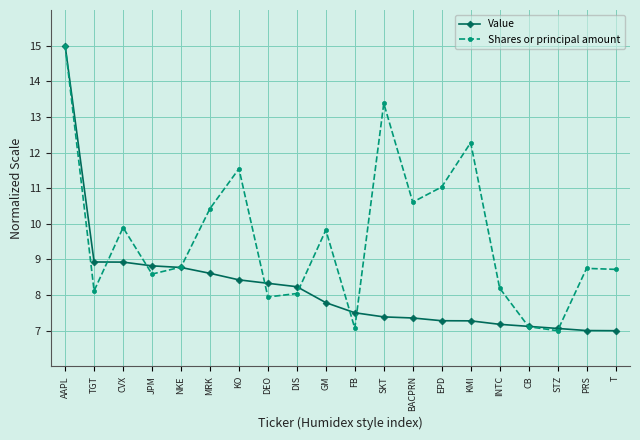

Which label corresponds to the largest value in the chart?

AAPL